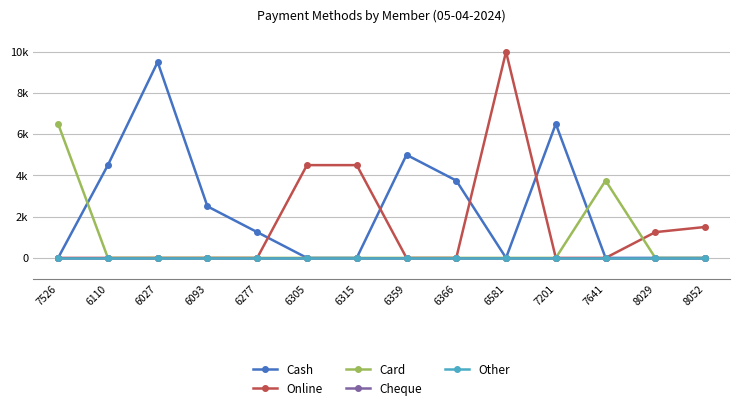

Is this an area chart (filled region under the line)?

No